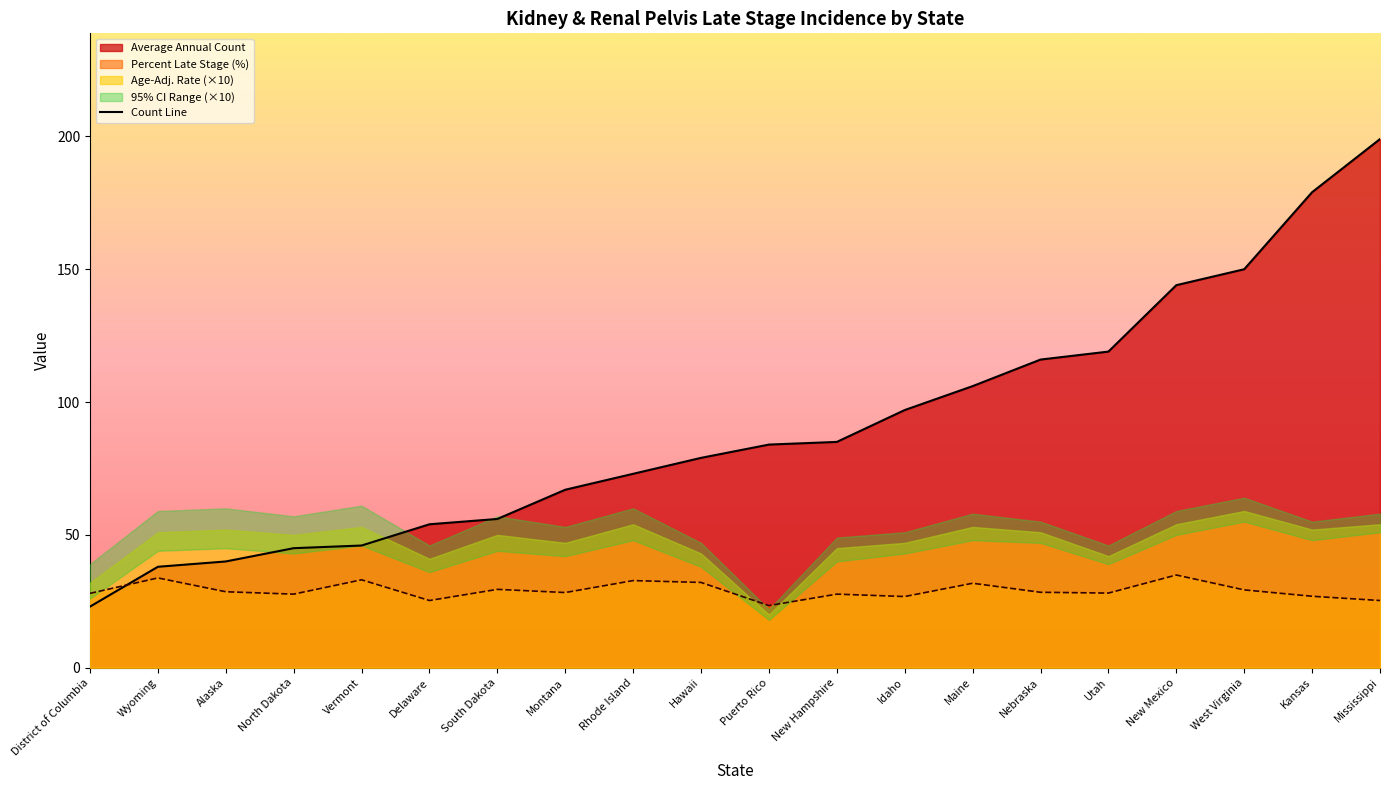

Does the chart have visible grid lines?

No